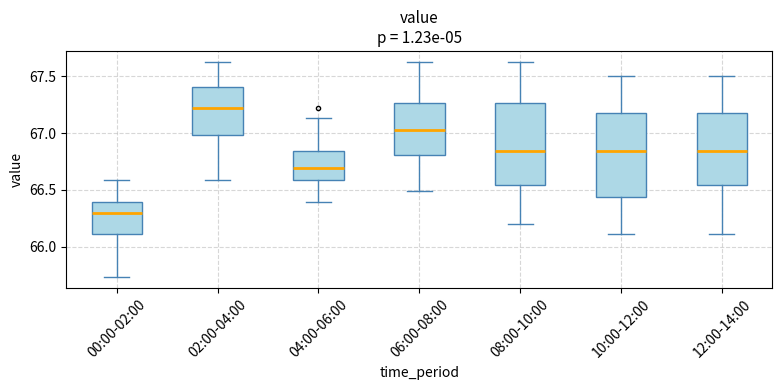

Reading left to right, transcribe this box plot: for each box, give where its median line is, the range the box spans, and where its two whiskers end, as read against the y-axis. The values are not printed on the chart, so give them approximately, as read against the axis.

00:00-02:00: median 66.30, box 66.10 to 66.40, whiskers 65.75 to 66.60
02:00-04:00: median 67.20, box 67.00 to 67.40, whiskers 66.60 to 67.65
04:00-06:00: median 66.70, box 66.60 to 66.85, whiskers 66.40 to 67.15
06:00-08:00: median 67.05, box 66.80 to 67.25, whiskers 66.50 to 67.65
08:00-10:00: median 66.85, box 66.55 to 67.25, whiskers 66.20 to 67.65
10:00-12:00: median 66.85, box 66.45 to 67.20, whiskers 66.10 to 67.50
12:00-14:00: median 66.85, box 66.55 to 67.20, whiskers 66.10 to 67.50